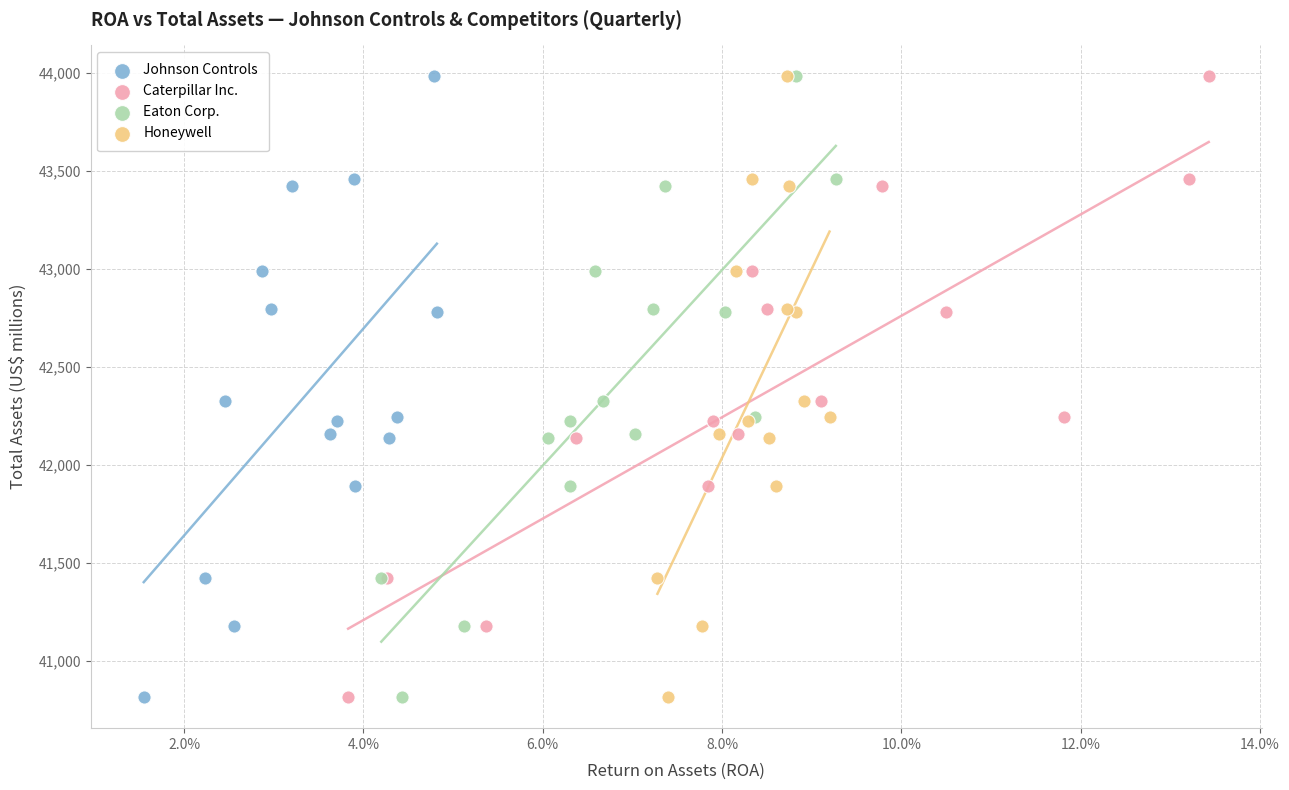

What are all the series names shown in the legend?

Johnson Controls, Caterpillar Inc., Eaton Corp., Honeywell